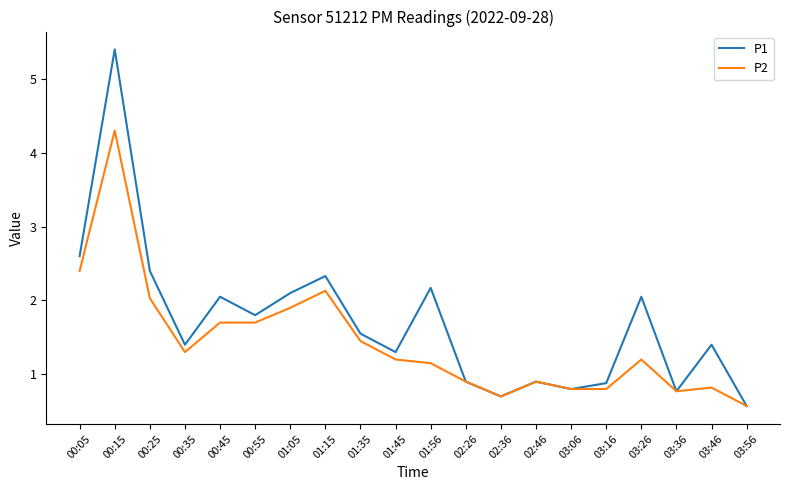

What are all the series names shown in the legend?

P1, P2